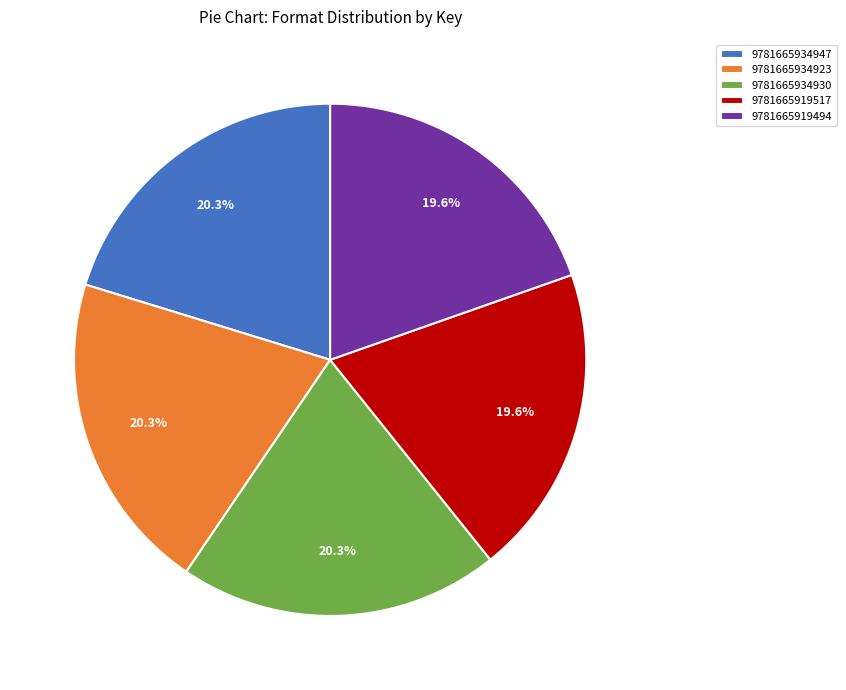

What percentage do 9781665919517 and 9781665919494 together represent?

39.2%